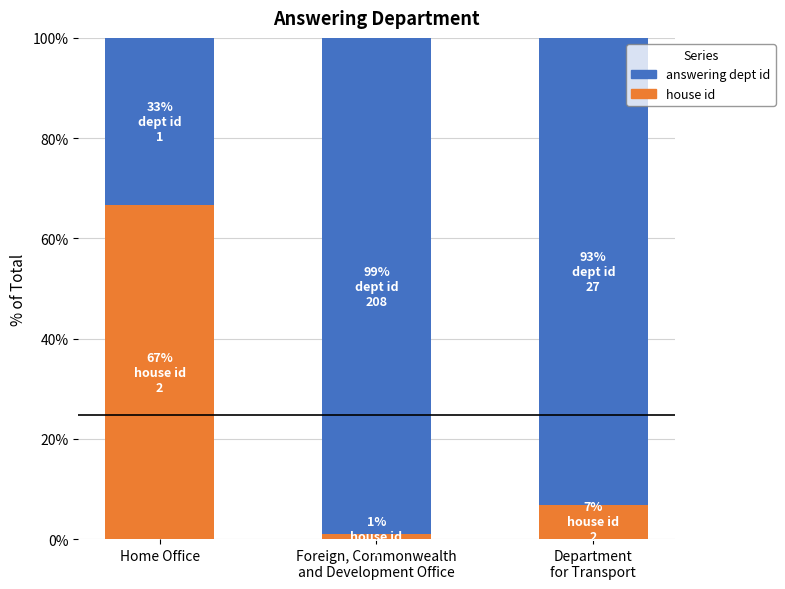

What is the difference between the second highest and minimum values in the house id series?

5.9